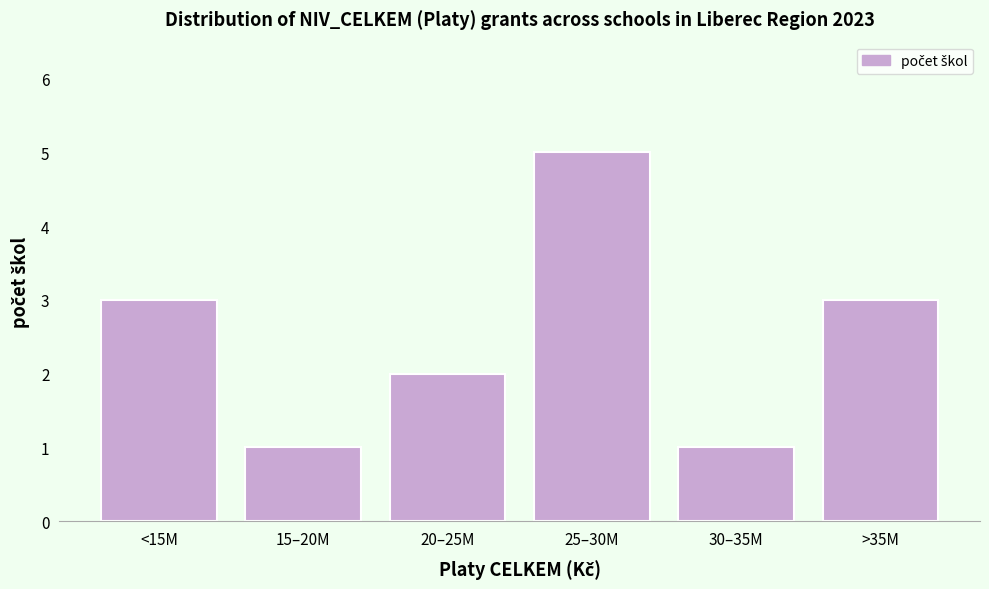

Reading left to right, extract all data points from this chart.

3	1	2	5	1	3